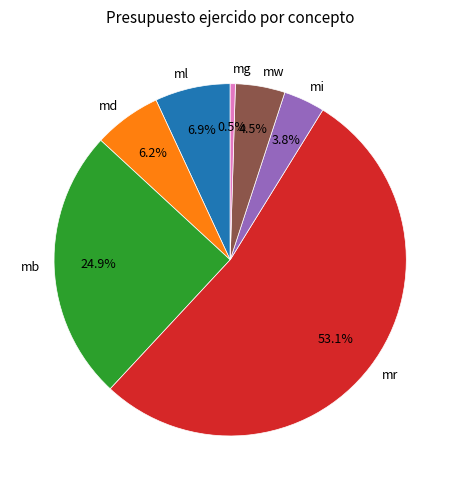

What is the largest slice in the pie chart?

mr